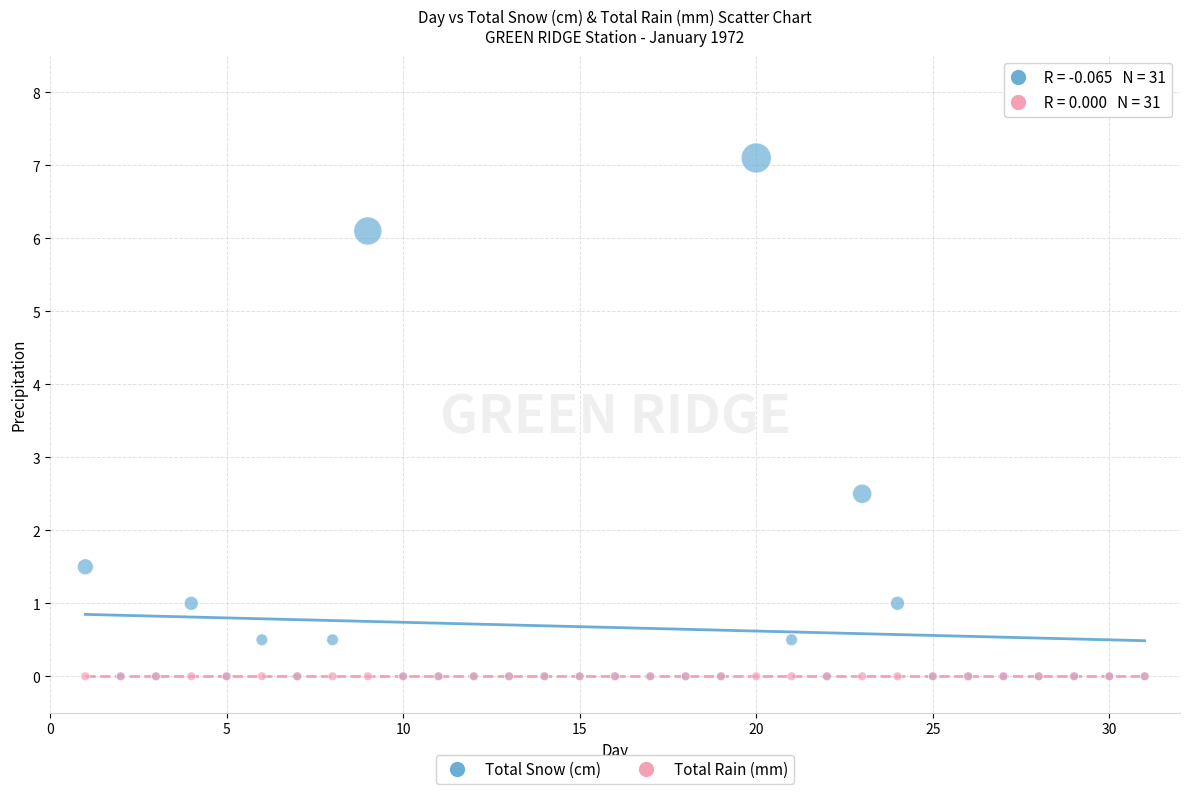

Across all series, what Y value is closest to 3?

2.5